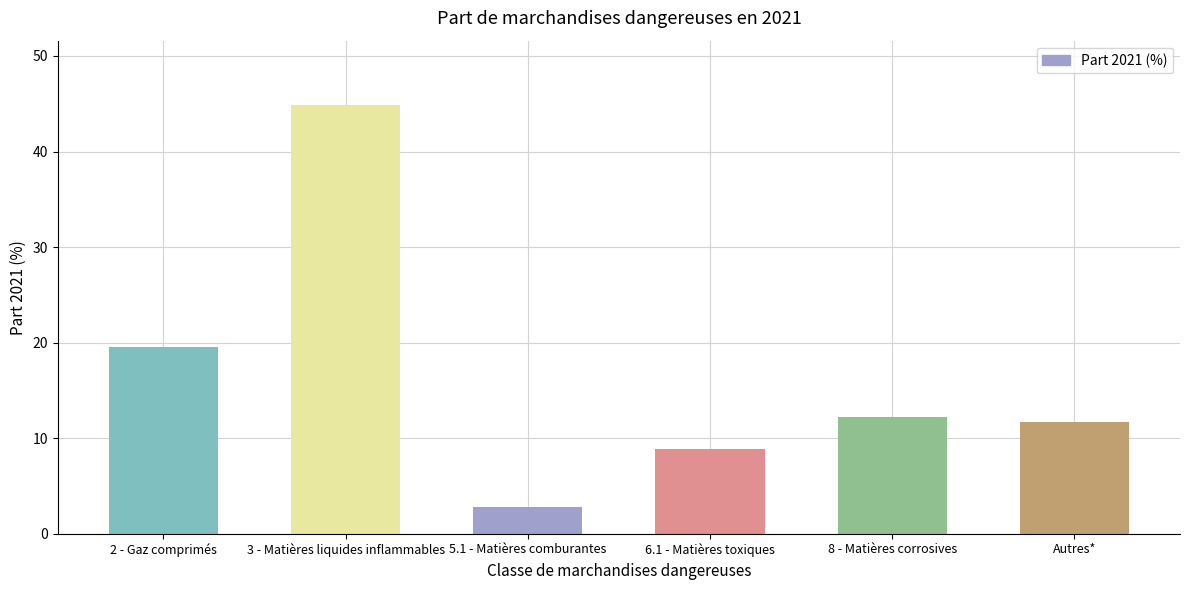

What is the label of the 2nd bar from the left?

3 - Matières liquides inflammables